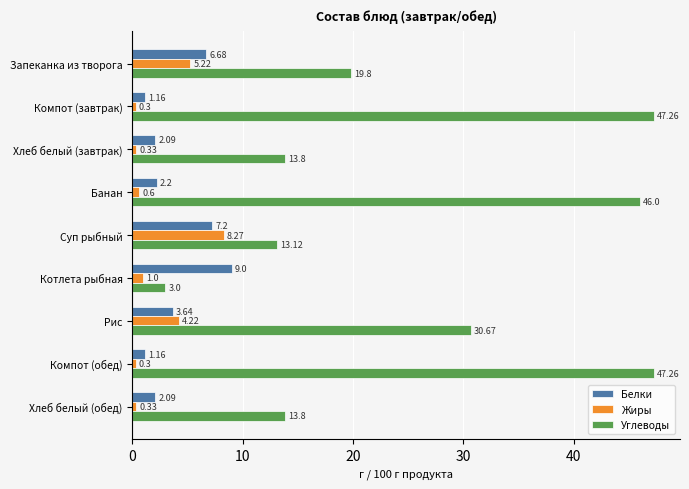

Rank the series at Запеканка из творога from lowest to highest value.

Жиры, Белки, Углеводы